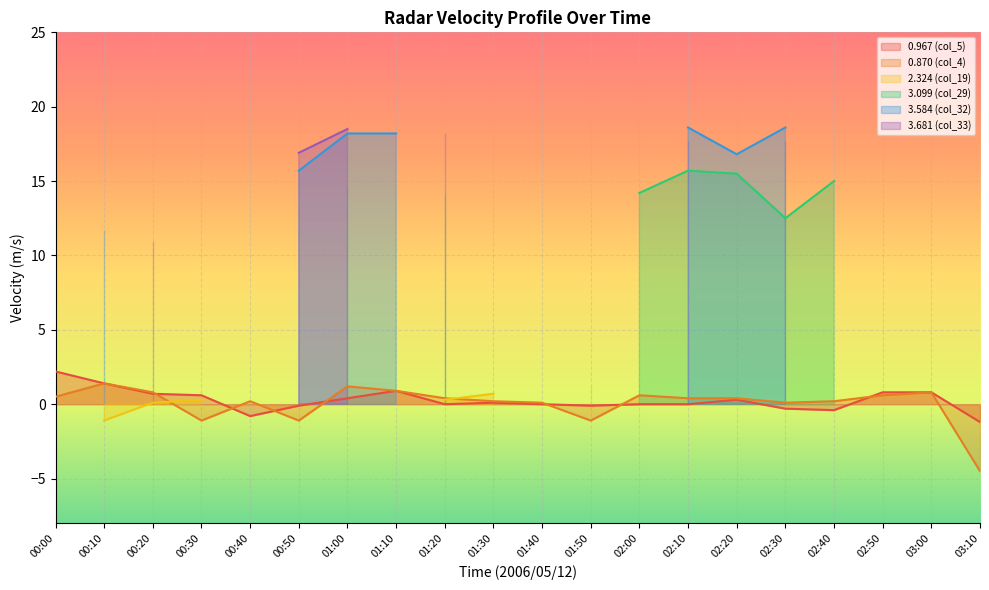

At which label does 3.584 (col_32) reach its peak?

02:10